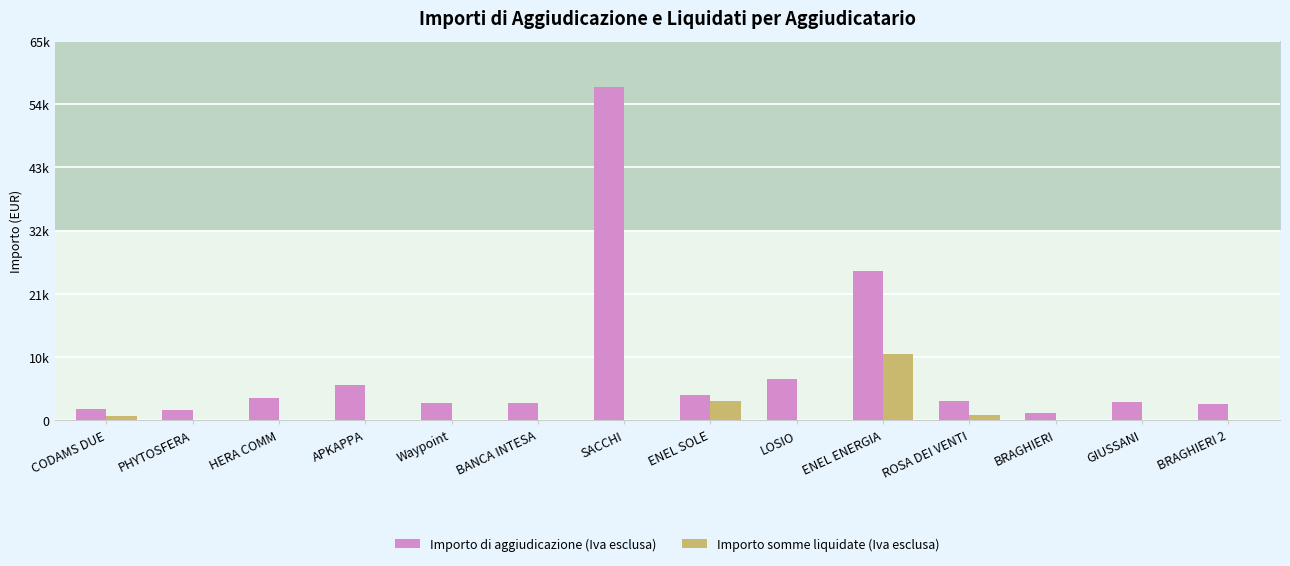

Which category has the lowest value across all series?

PHYTOSFERA